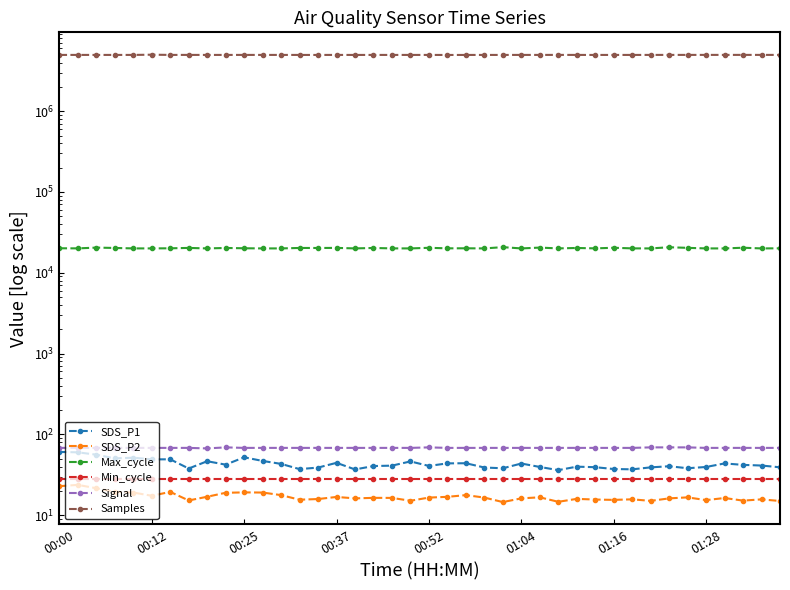

Does the chart display data point markers on the line(s)?

Yes